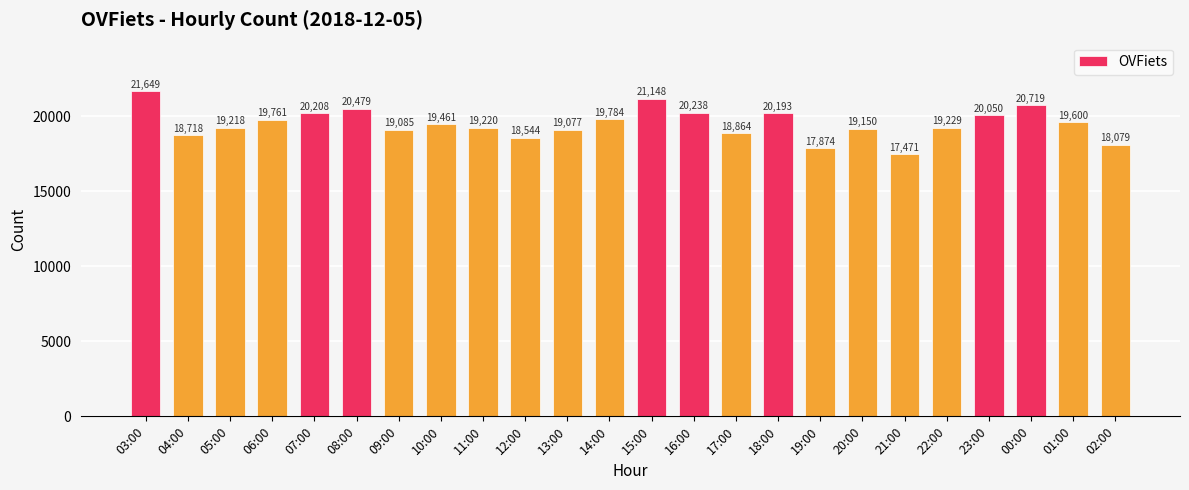

How many data points are less than 19461?

12